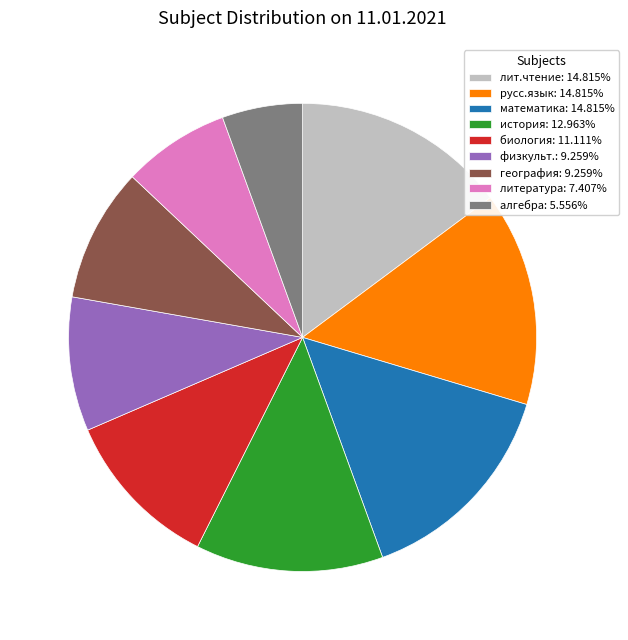

Approximately how many times larger is the value at литература: 7.407% compared to биология: 11.111%?

0.7